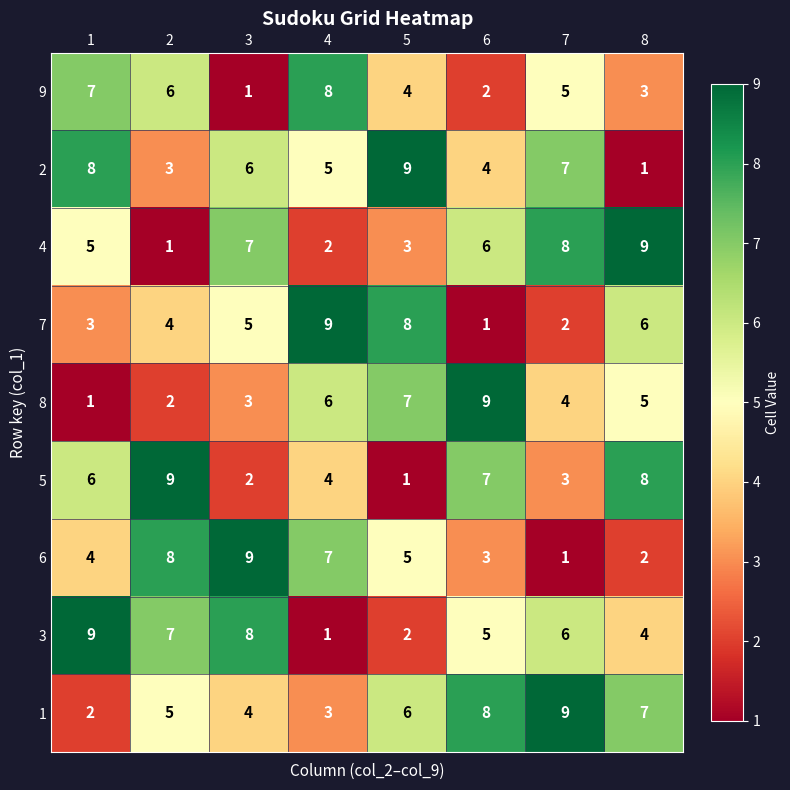

What is the sum of all 9 values?

36